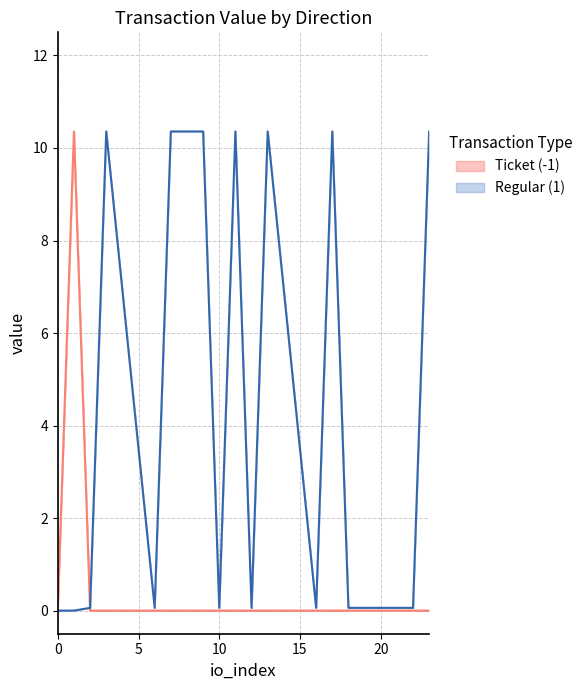

Rank the series by their average value, from highest to lowest.

Regular (1), Ticket (-1)